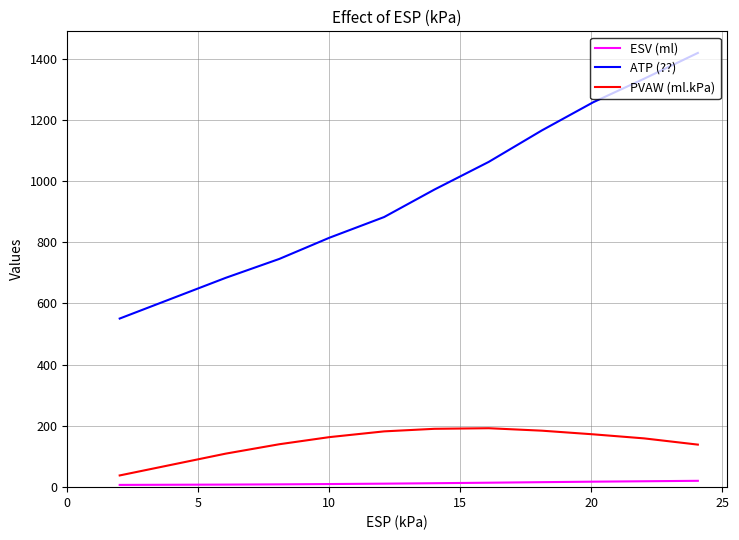

Which series has the widest spread of values?

ATP (??)